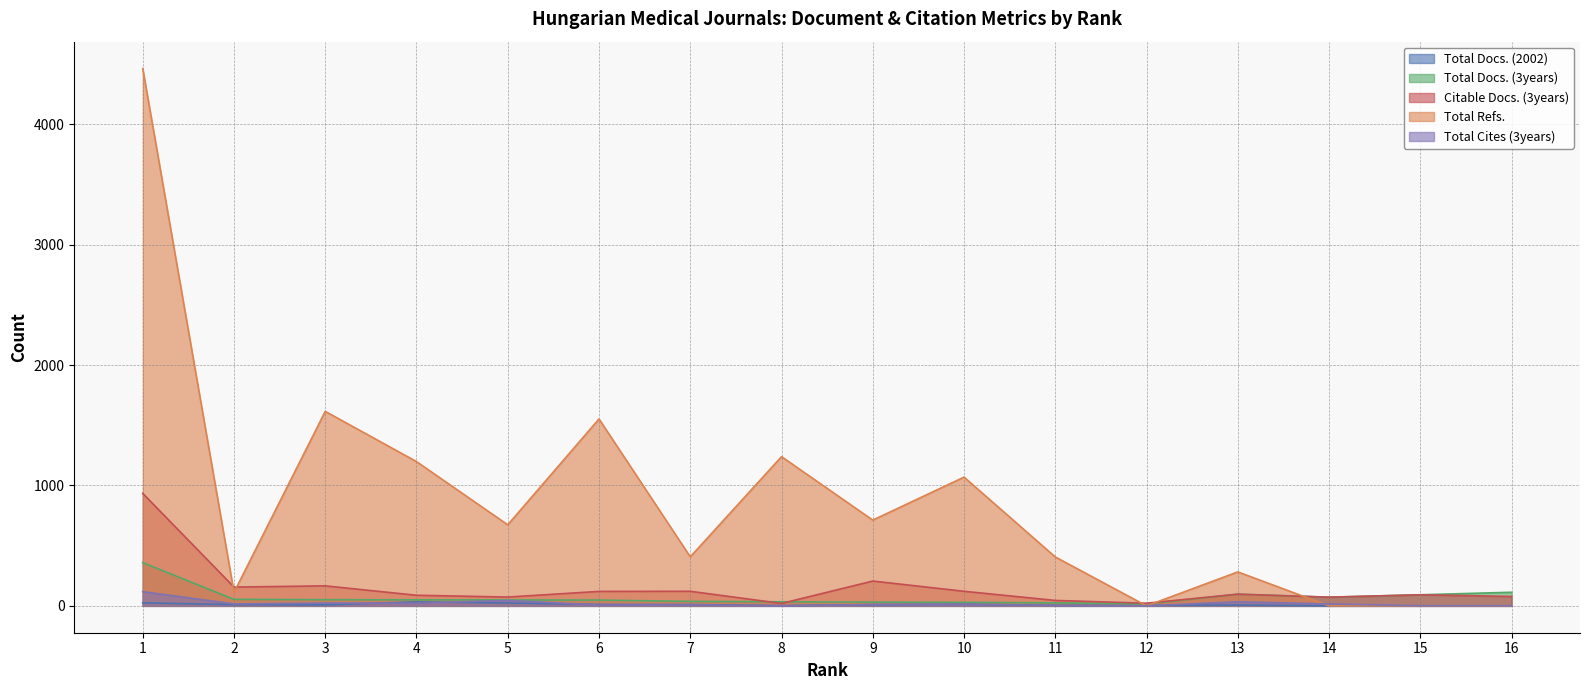

In Total Cites (3years), how many points are lower than both neighbors (excluding endpoints)?

5